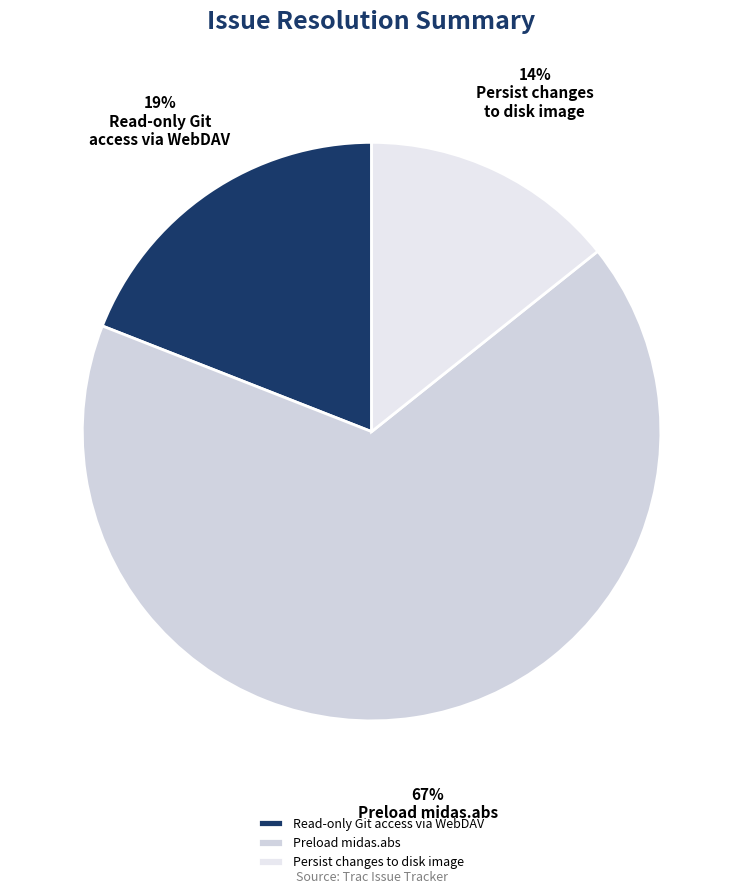

Rank the categories by value from lowest to highest.

Persist changes to disk image, Read-only Git access via WebDAV, Preload midas.abs